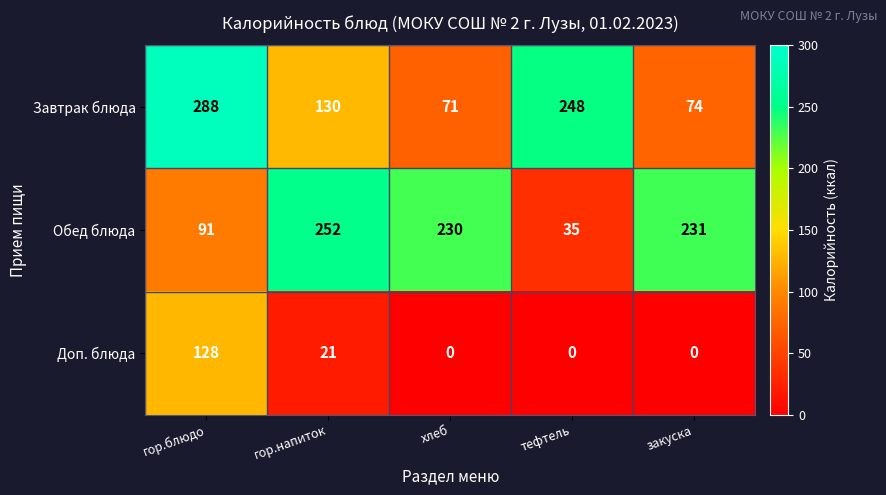

Reading left to right, what are all the values shown in this chart?

Завтрак блюда: 288	130	71	248	74
Обед блюда: 91	252	230	35	231
Доп. блюда: 128	21	0	0	0